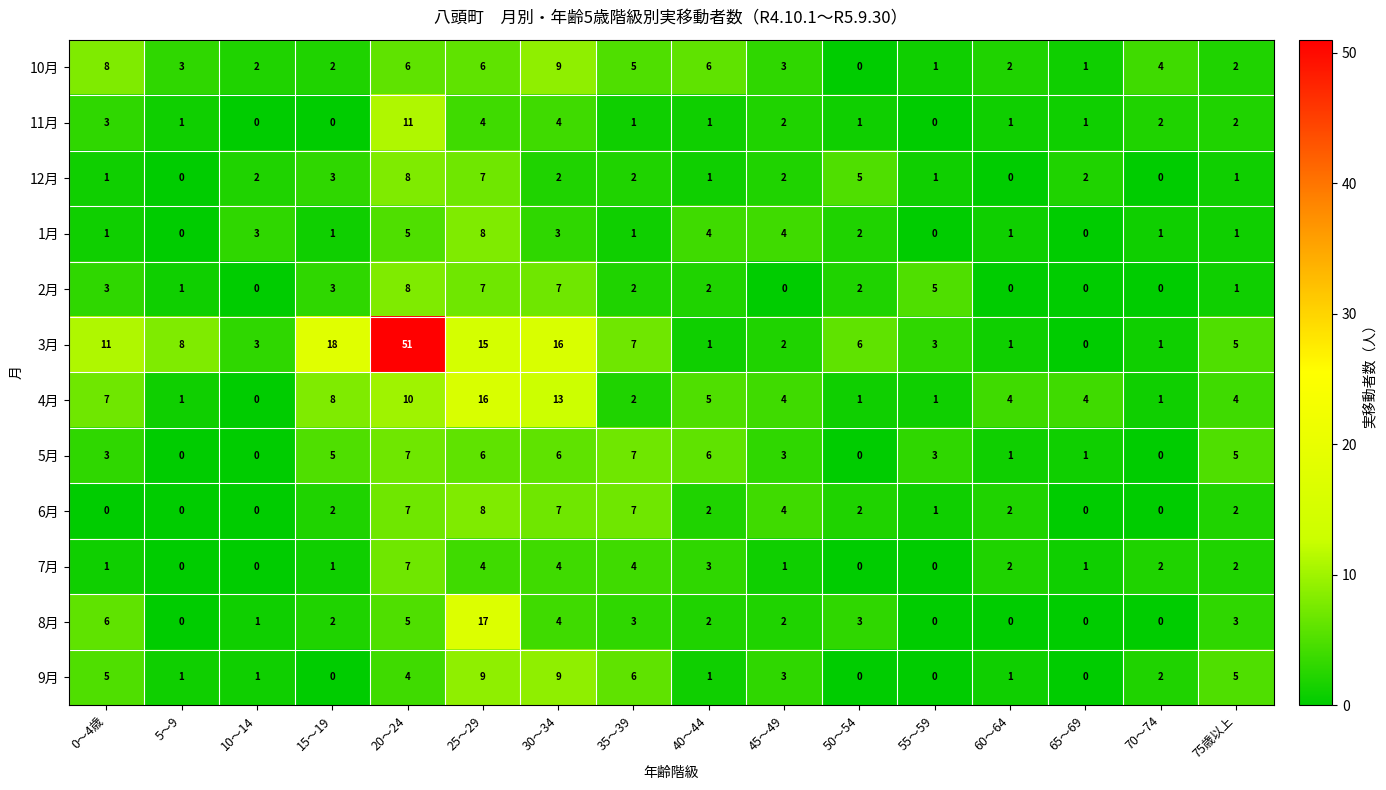

The 9月 series shows 1 at 5～9. True or false?

True